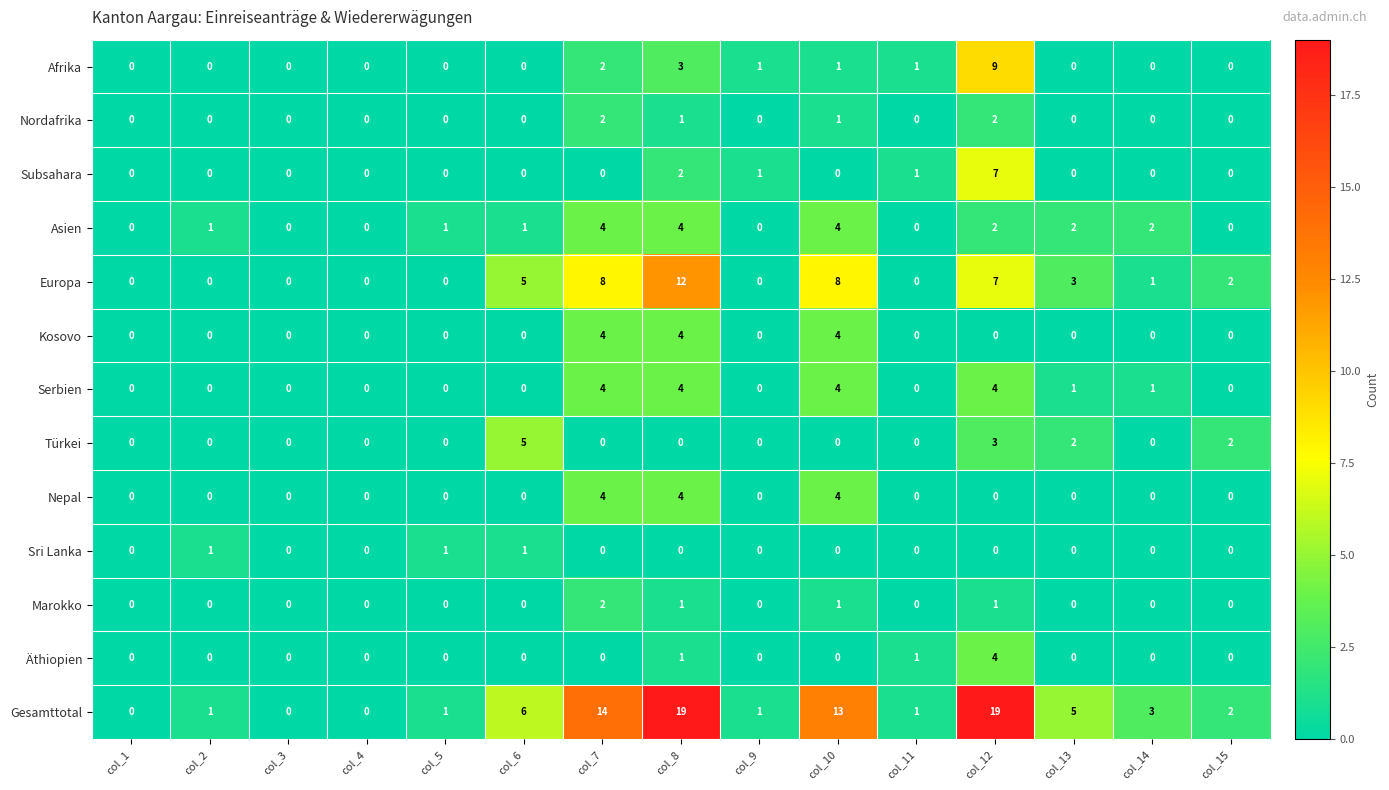

What is the greatest value displayed?

19